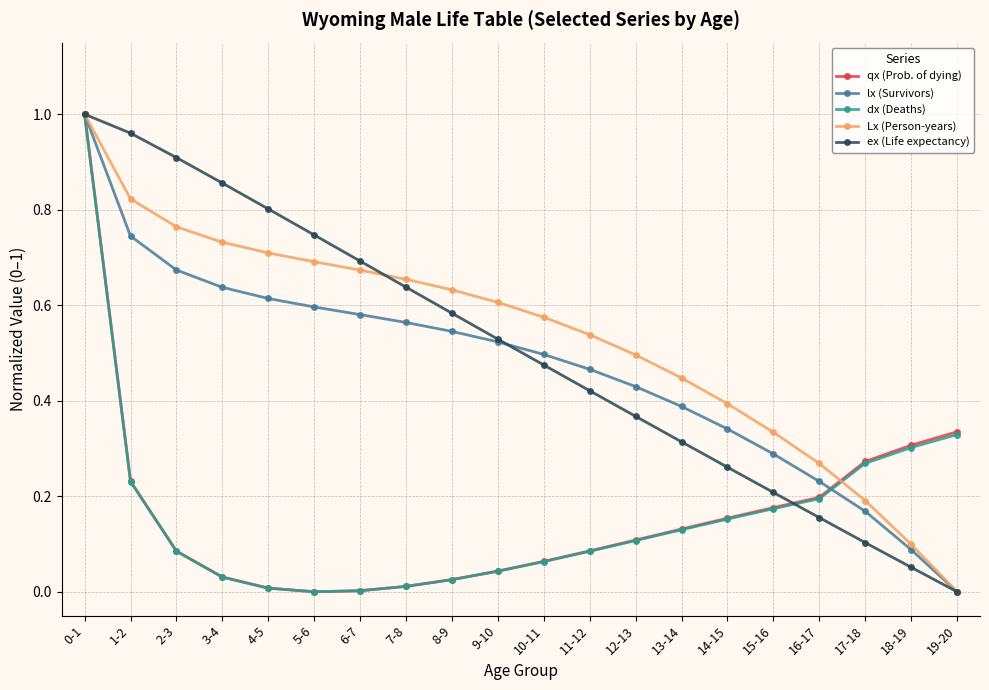

True or false: ex (Life expectancy) has more than 1 interior local peaks.

False